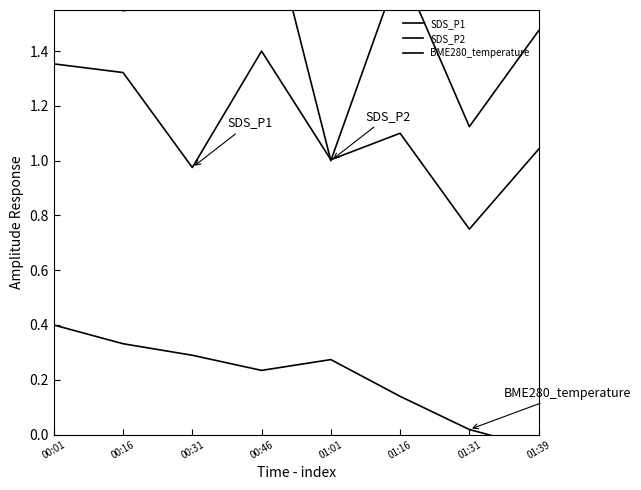

At how many categories does at least one series exceed 0?

8